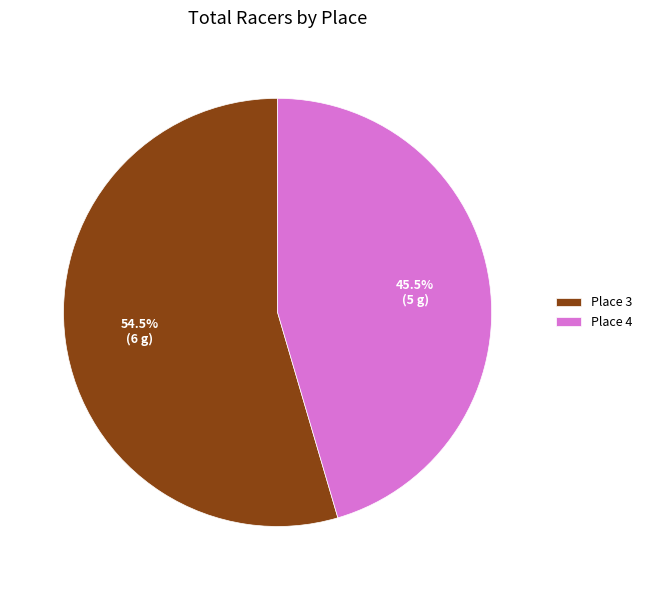

What is the ratio of the value at Place 4 to the value at Place 3?

0.8